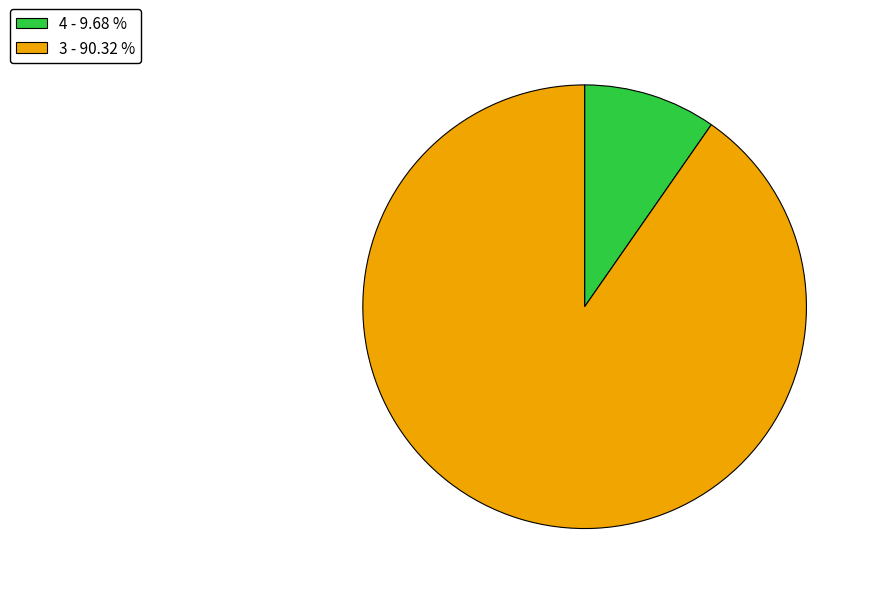

Does 4 account for over 50% of the chart?

No